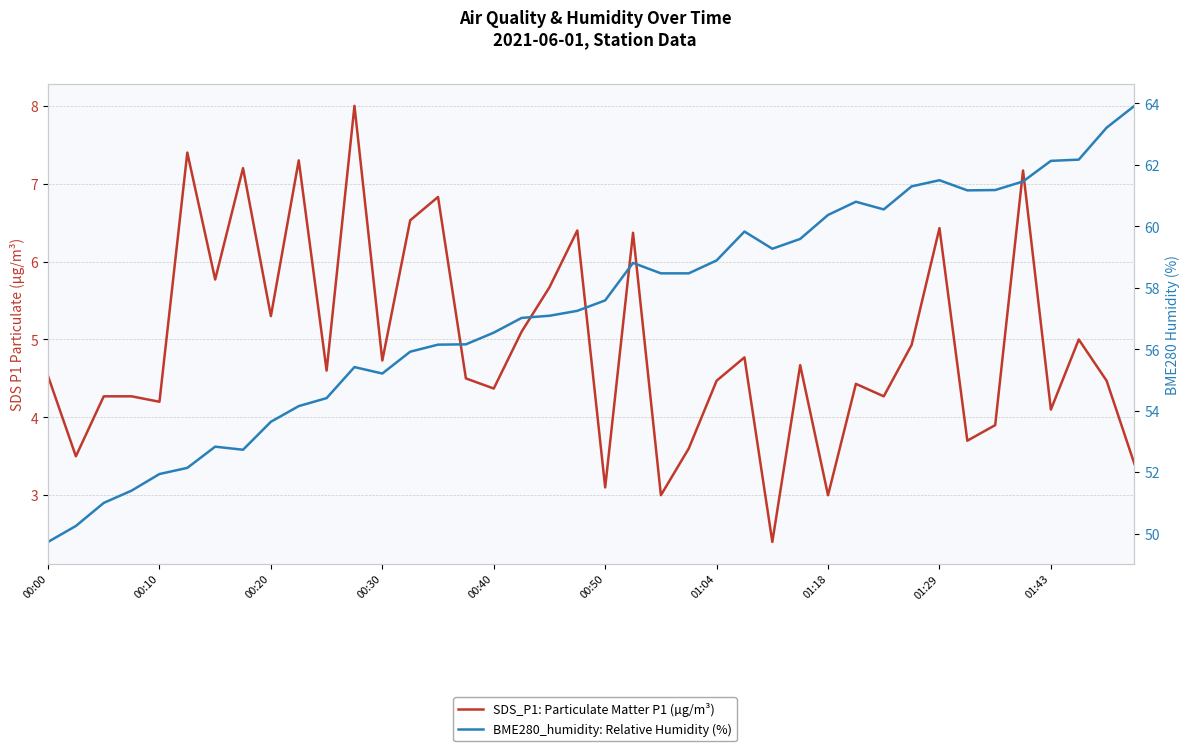

True or false: BME280_humidity: Relative Humidity (%) has a value of 16.4 at 17.

False